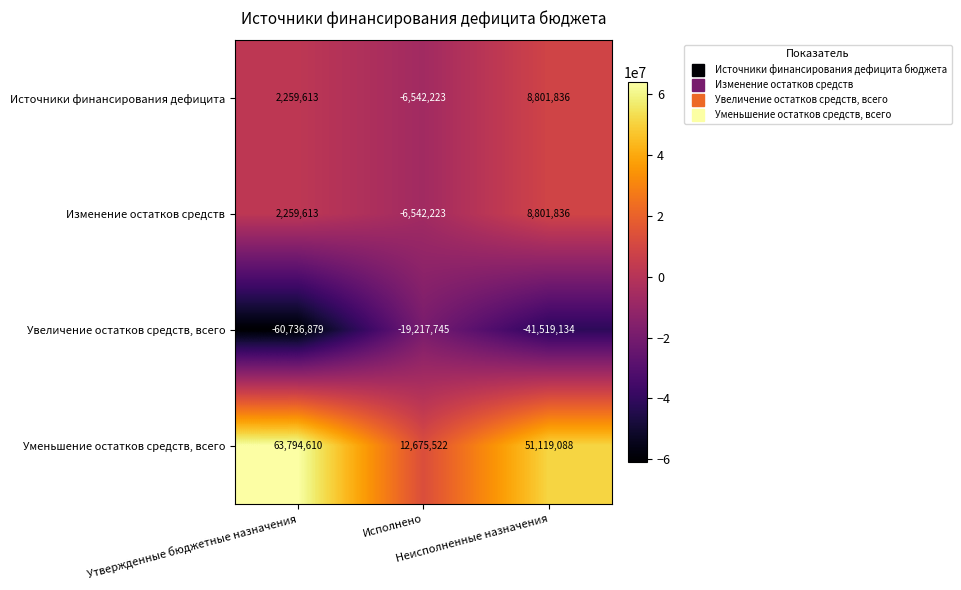

What is the total value across all series at Неисполненные назначения?

27203626